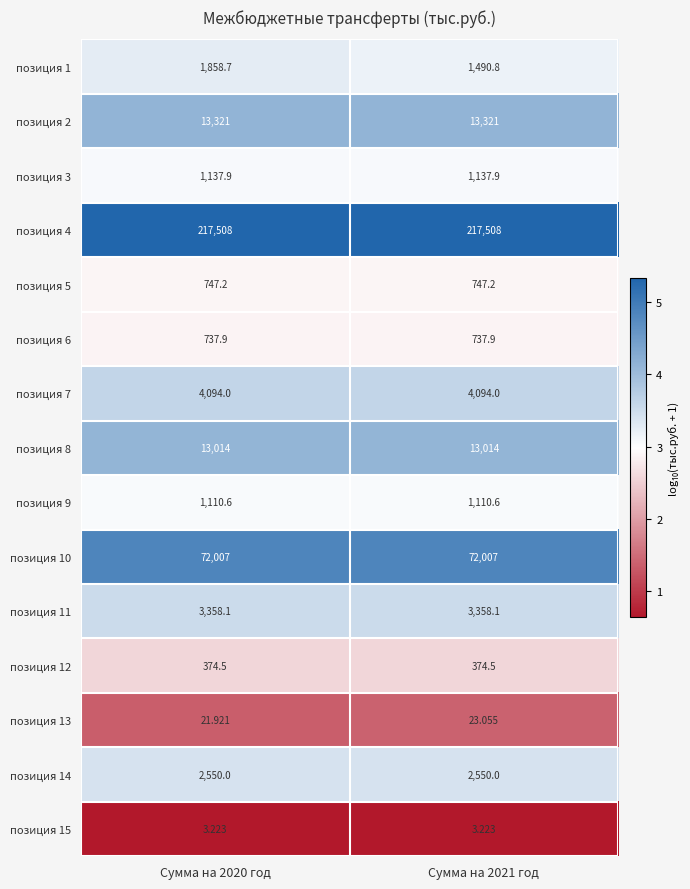

What is the difference between the highest and lowest values at Сумма на 2021 год?

217504.8